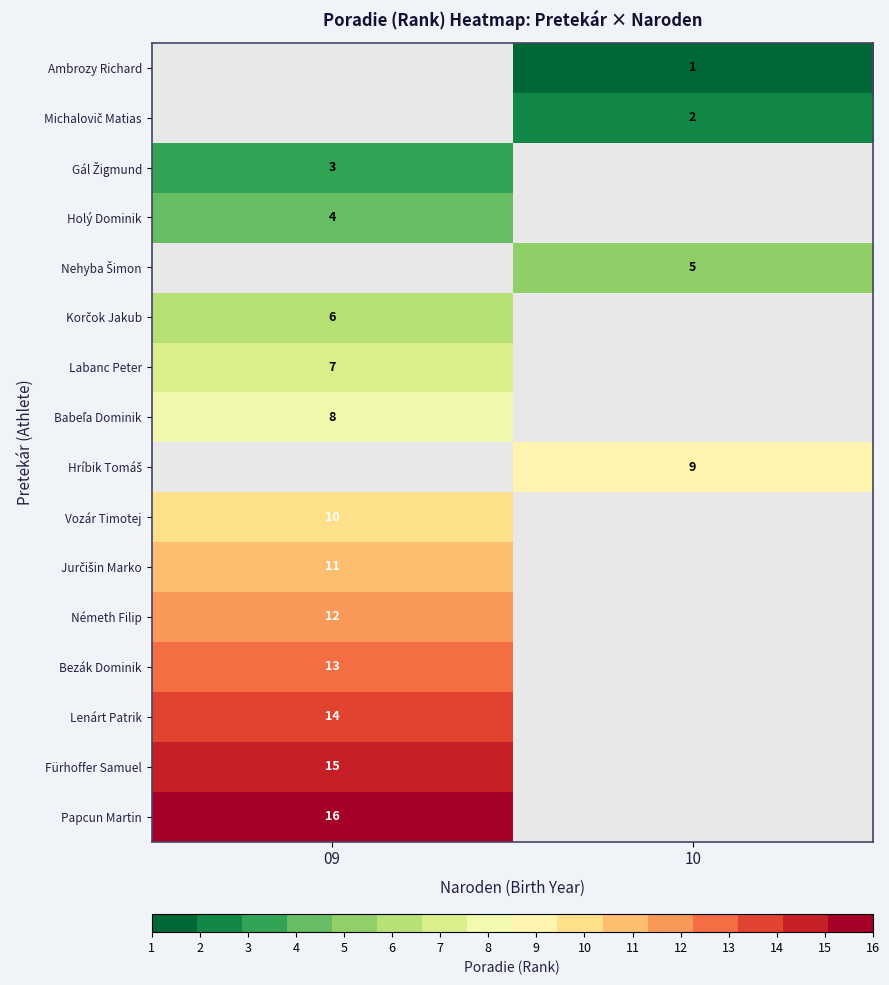

The value of Bezák Dominik at 09 is 17. True or false?

False